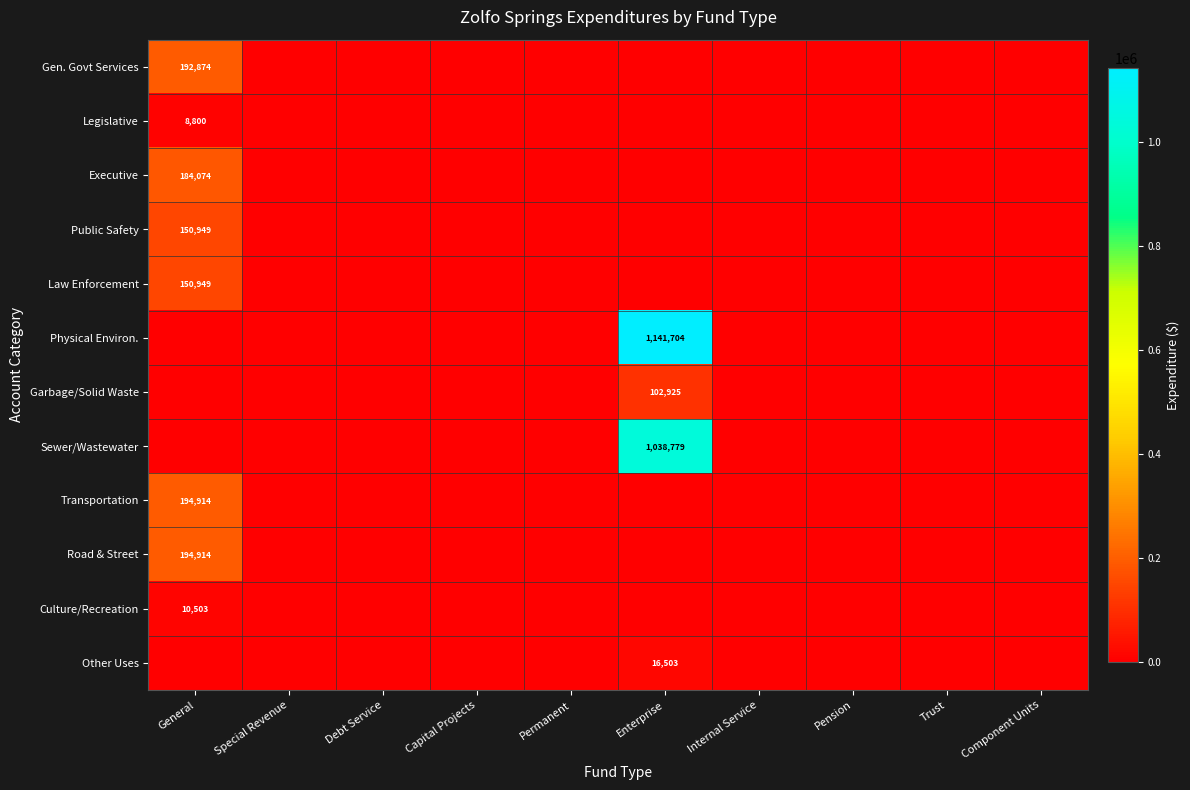

What is the maximum value shown in the chart?

1141704